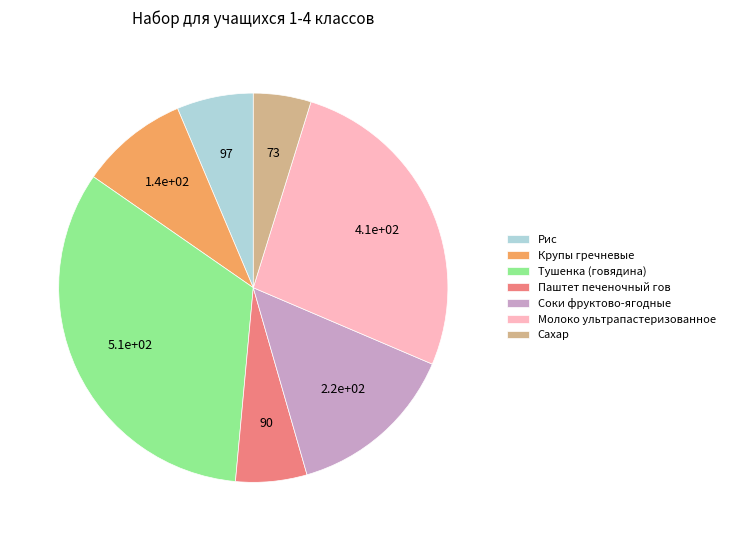

Is Тушенка (говядина) the majority of the pie?

No